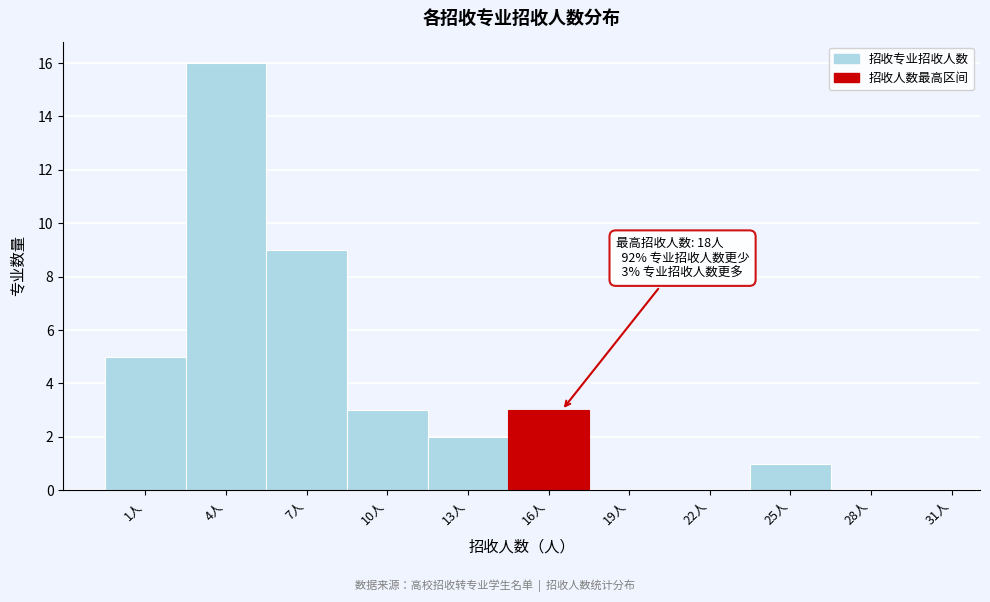

Reading left to right, list all the values displayed in this chart.

1人=5	4人=16	7人=9	10人=3	13人=2	16人=3	19人=0	22人=0	25人=1	28人=0	31人=0